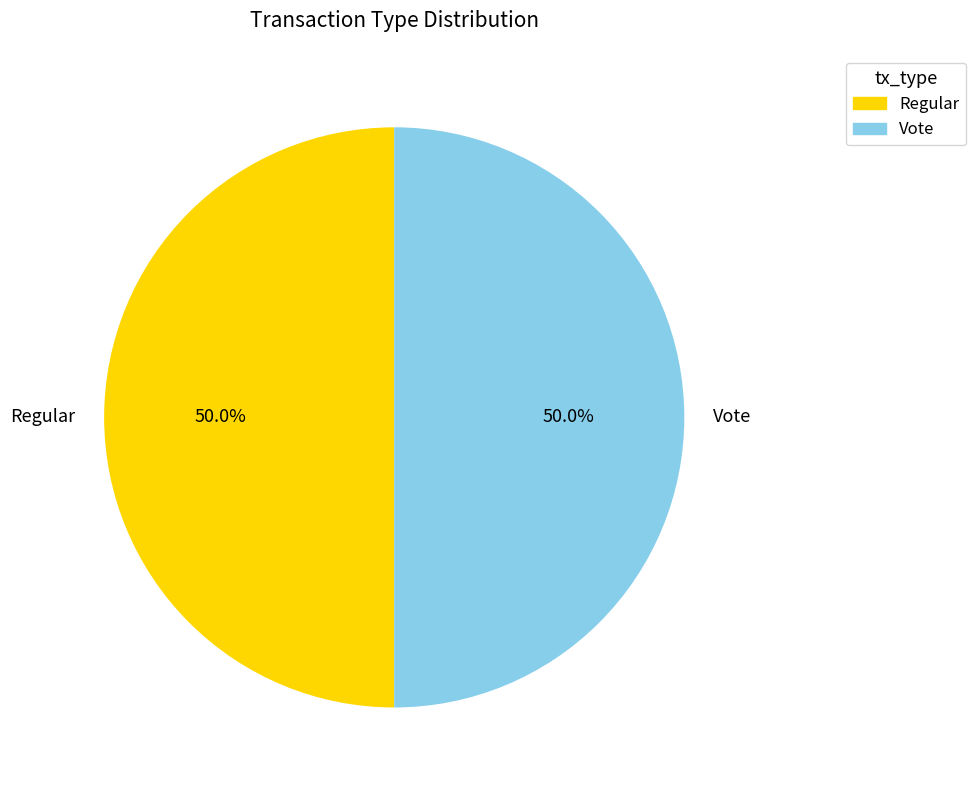

What portion of the pie excludes Regular?

50.0%